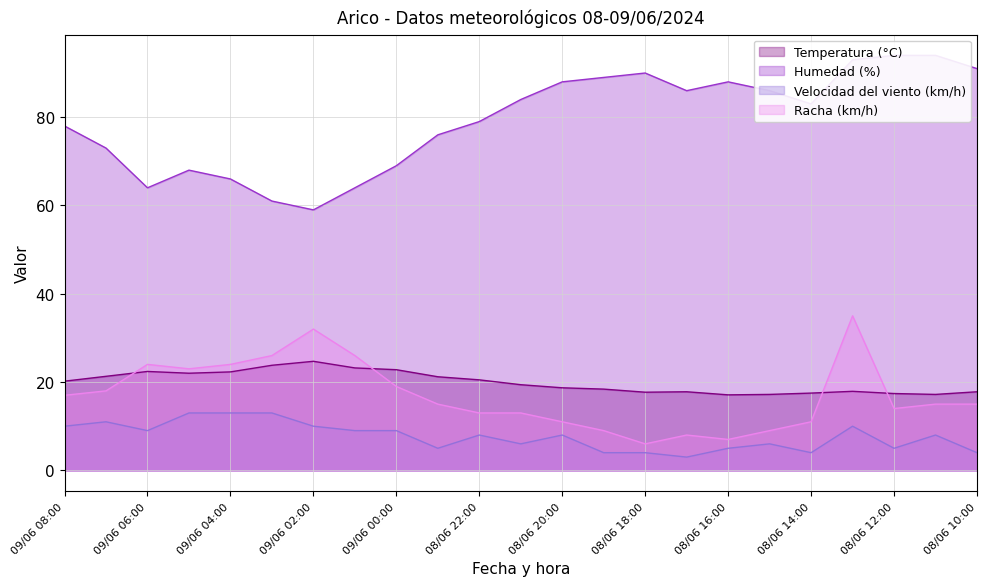

Where is Velocidad del viento (km/h) nearest to the value 8?

08/06 11:00